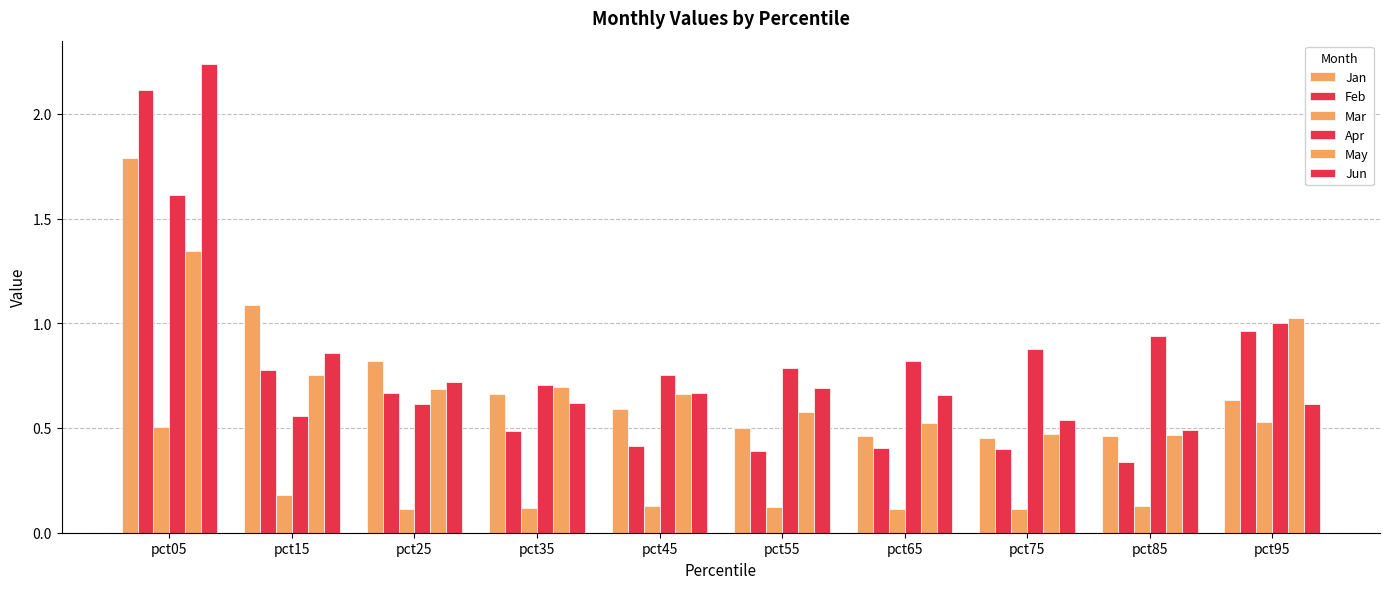

What is the difference between the May values at pct05 and pct75?

0.9